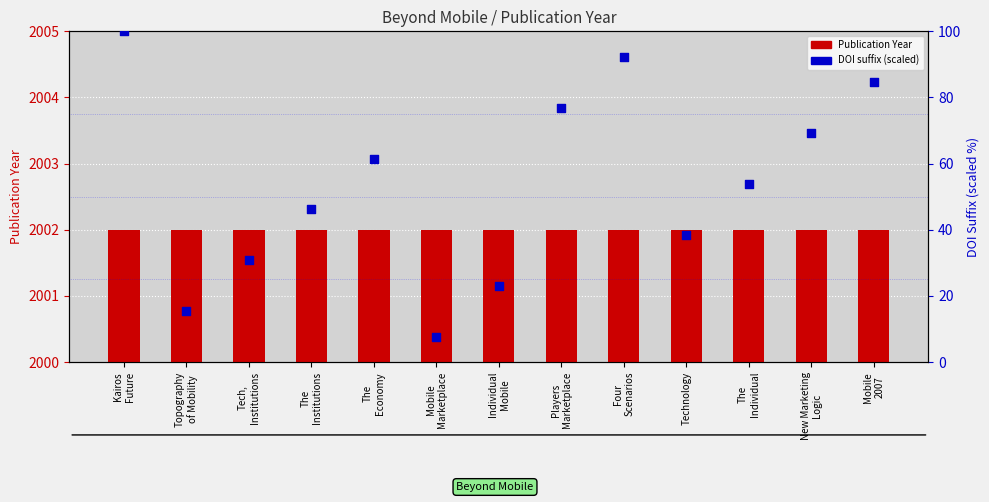

What are all the series names shown in the legend?

Publication Year, DOI suffix (scaled)